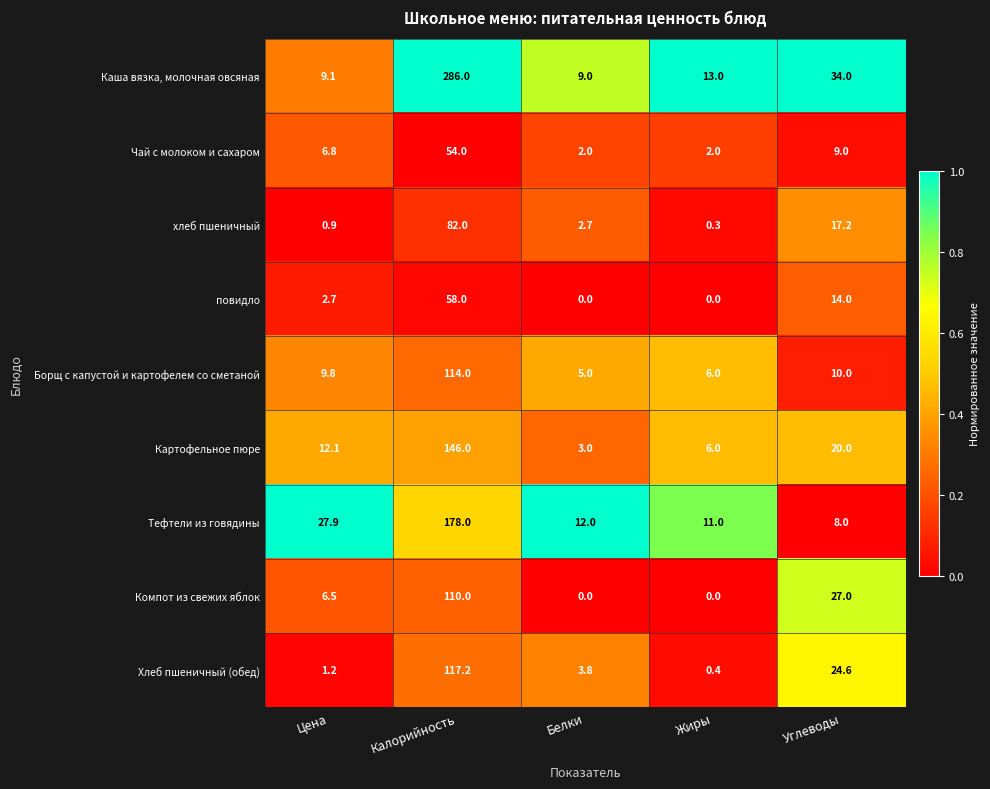

What is the difference between the highest and lowest values at Жиры?

13.0